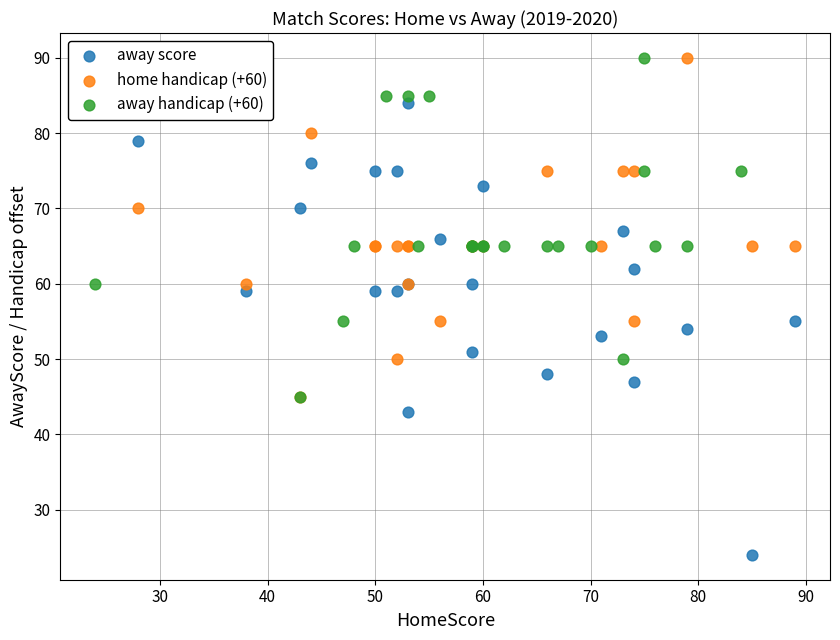

Which series contains the lowest Y value?

away score